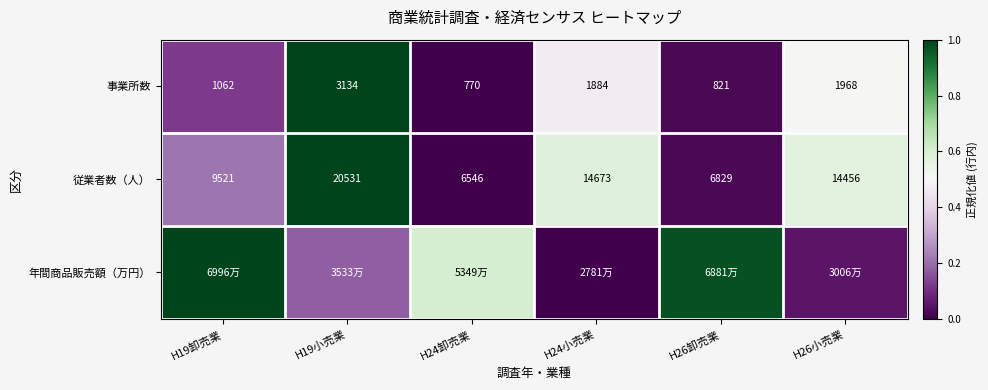

True or false: 事業所数 has a value of 0.5 at H24卸売業.

False